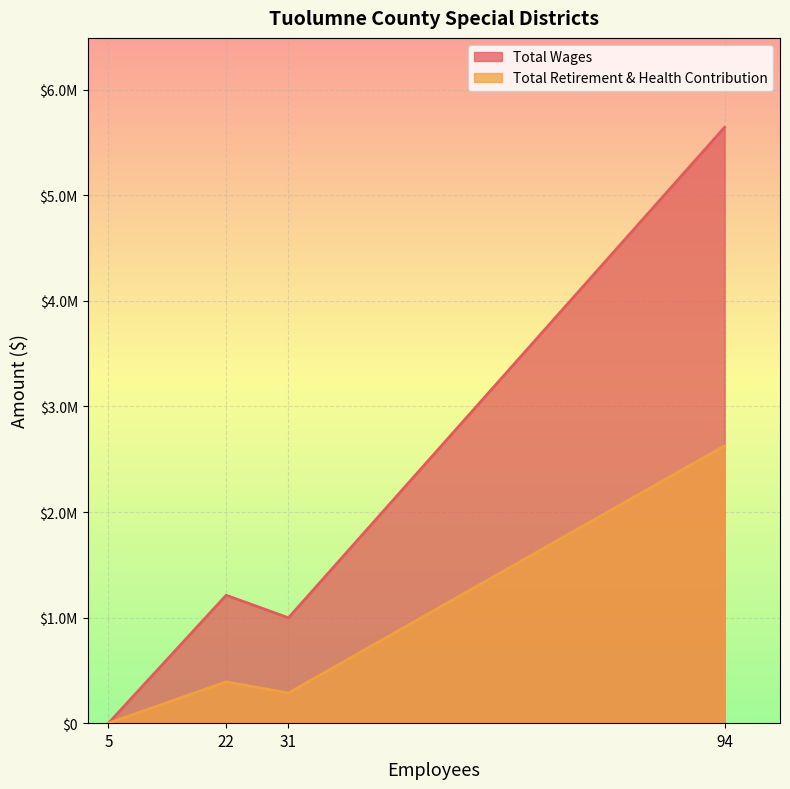

Which label corresponds to the largest value in the chart?

94